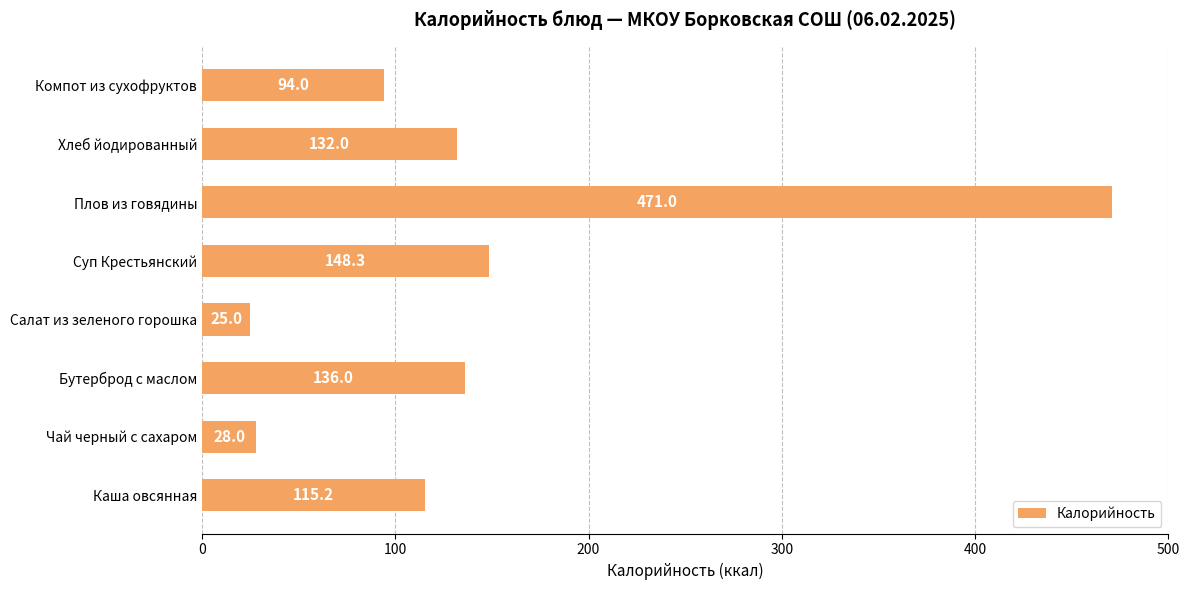

List the labels in order of value, smallest first.

Салат из зеленого горошка, Чай черный с сахаром, Компот из сухофруктов, Каша овсянная, Хлеб йодированный, Бутерброд с маслом, Суп Крестьянский, Плов из говядины